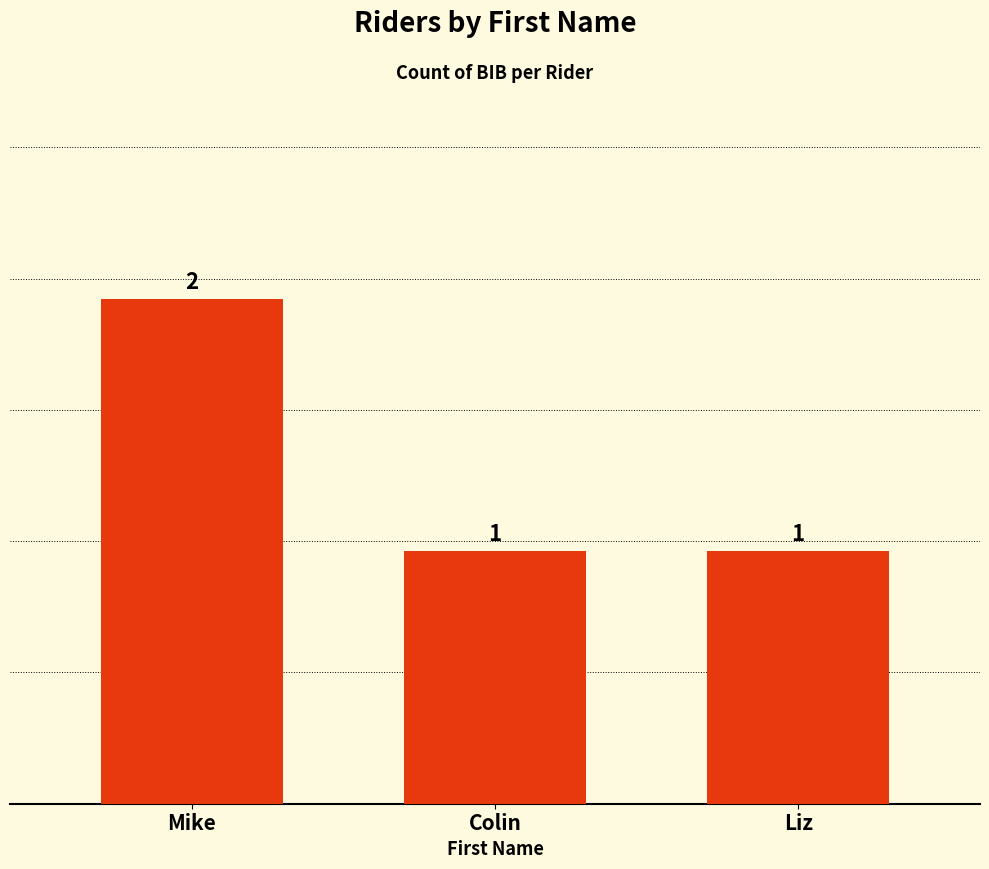

Reading left to right, list all the values displayed in this chart.

2	1	1